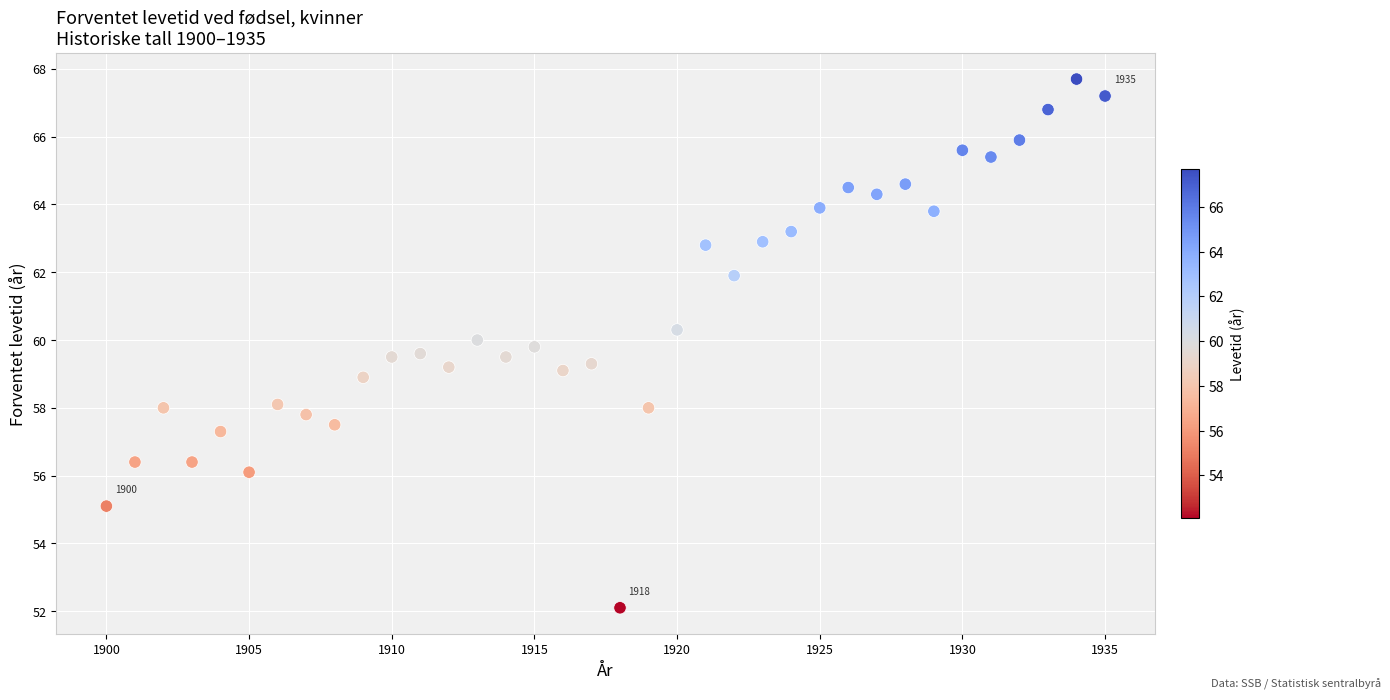

What is the range of X values (max minus min)?

35.0